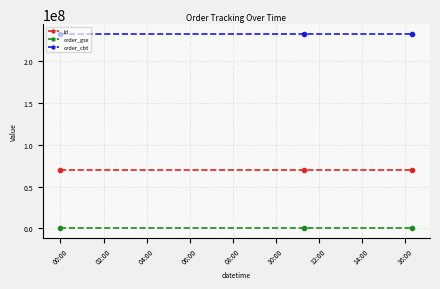

At how many categories does at least one series exceed 210450601?

3